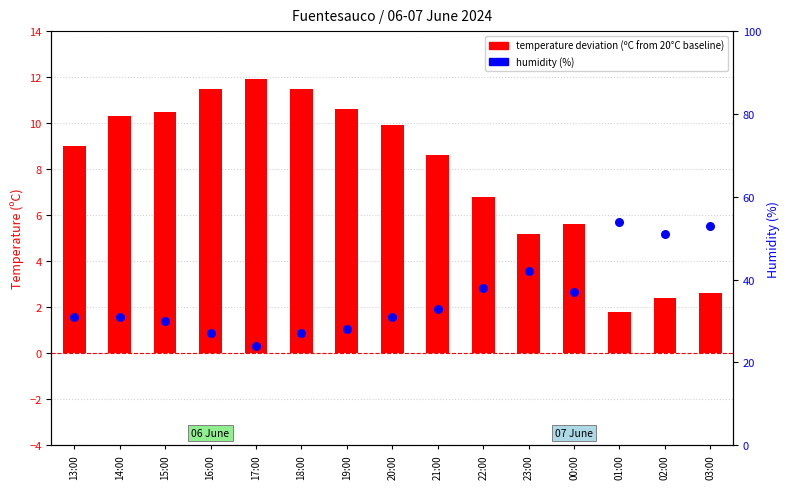

What is the total value across all series at 18:00?

38.5